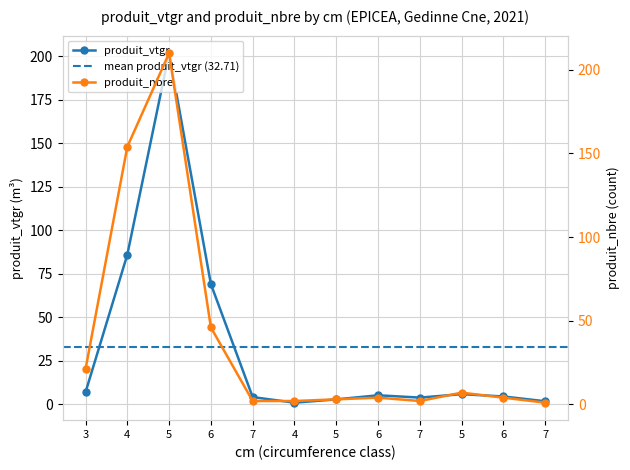

What is the spread (max minus min) of values at 4?

68.0